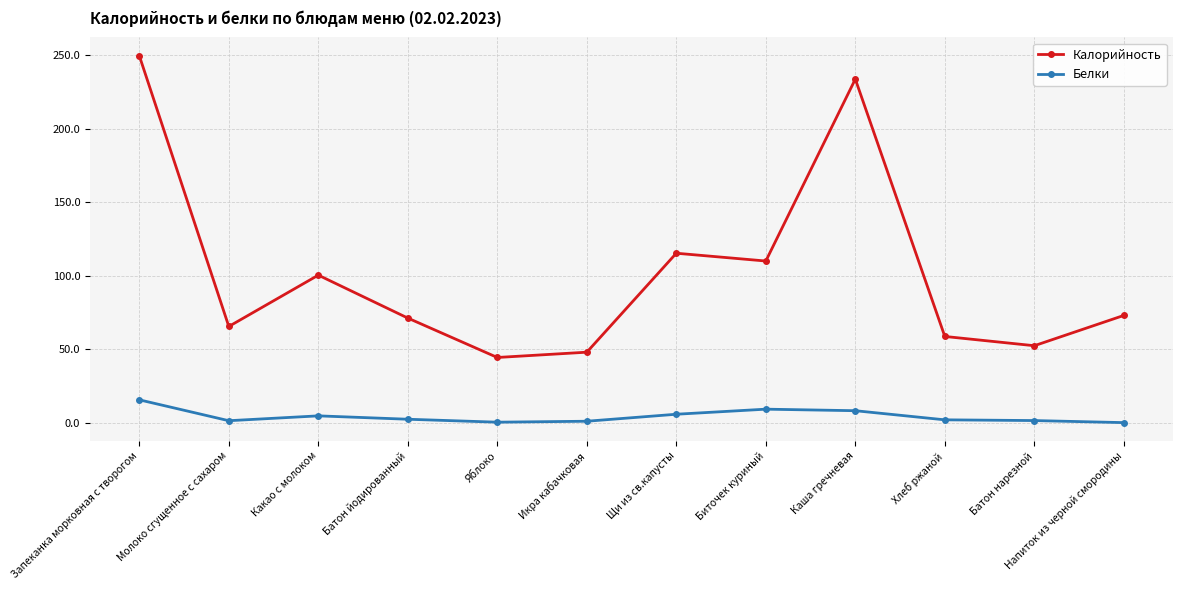

Is the value of Калорийность at Запеканка морковная с творогом greater than the value of Белки at Батон йодированный?

Yes